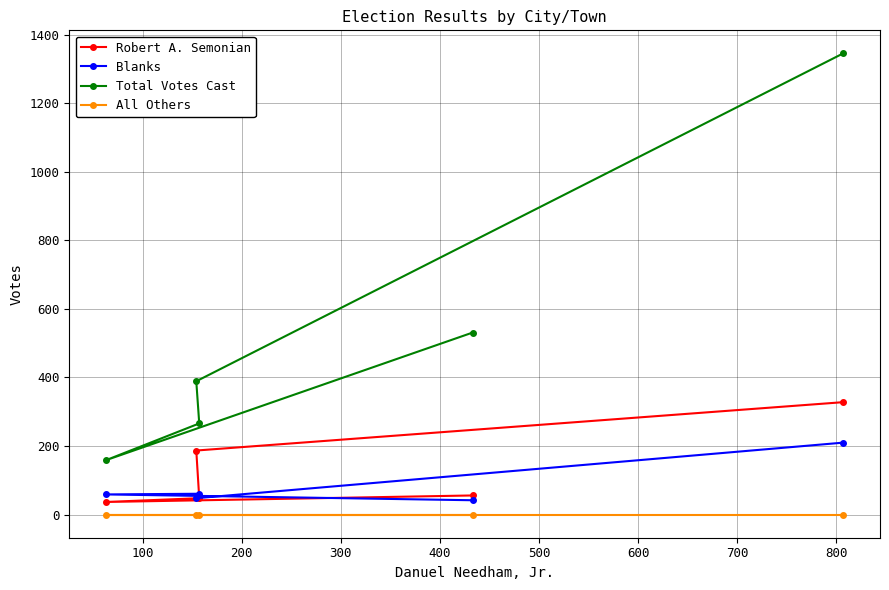

True or false: All Others has more than 0 points higher than both neighbors.

False